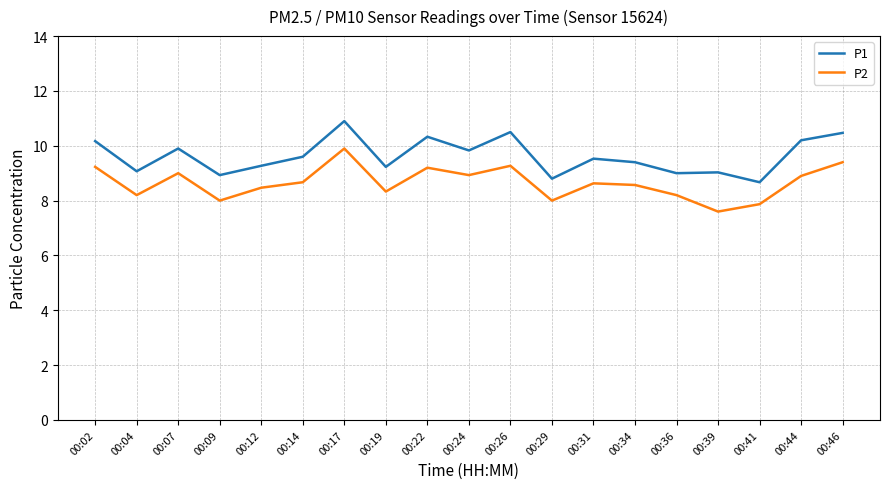

True or false: P1 and P2 intersect in this chart.

False